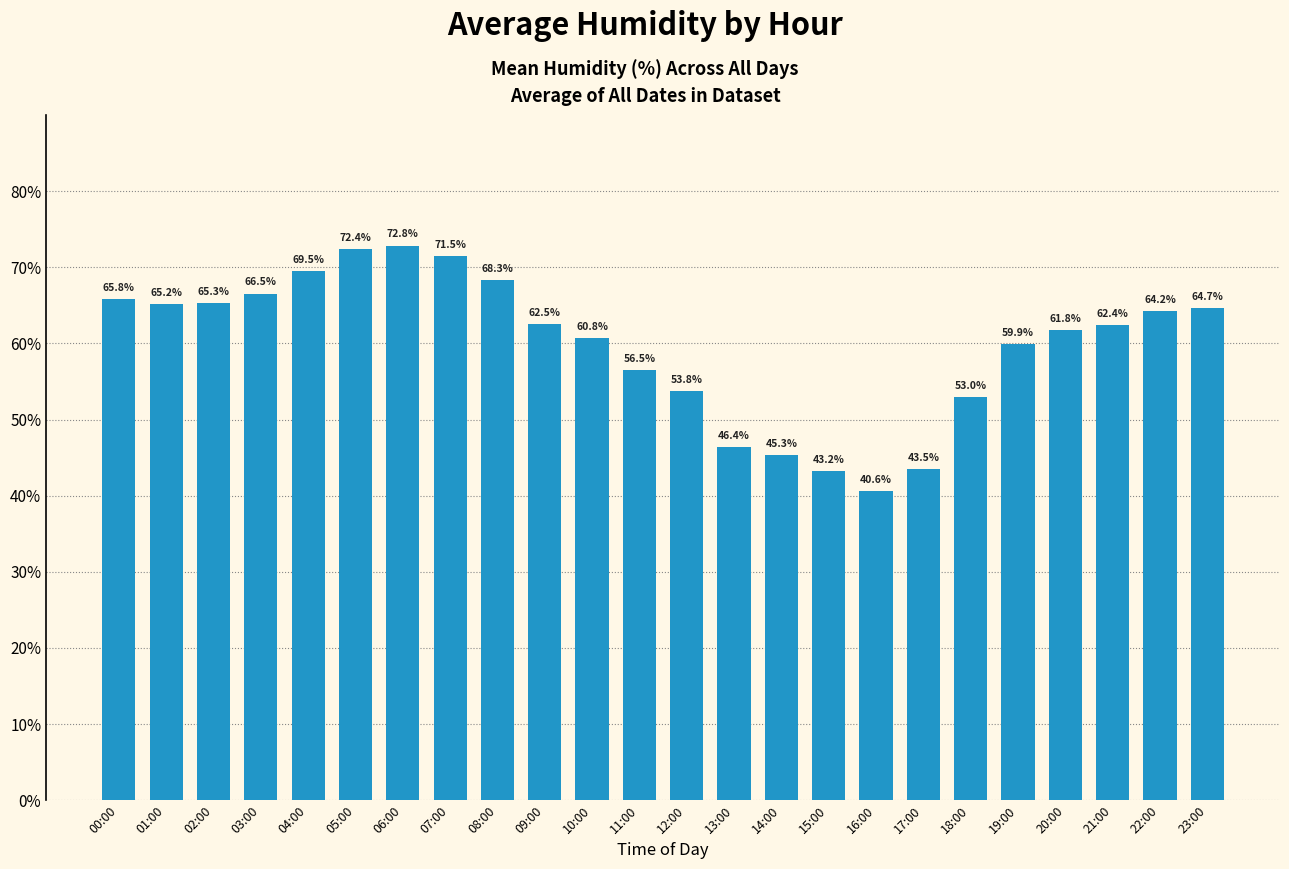

Rank the categories by value from lowest to highest.

16:00, 15:00, 17:00, 14:00, 13:00, 18:00, 12:00, 11:00, 19:00, 10:00, 20:00, 21:00, 09:00, 22:00, 23:00, 01:00, 02:00, 00:00, 03:00, 08:00, 04:00, 07:00, 05:00, 06:00